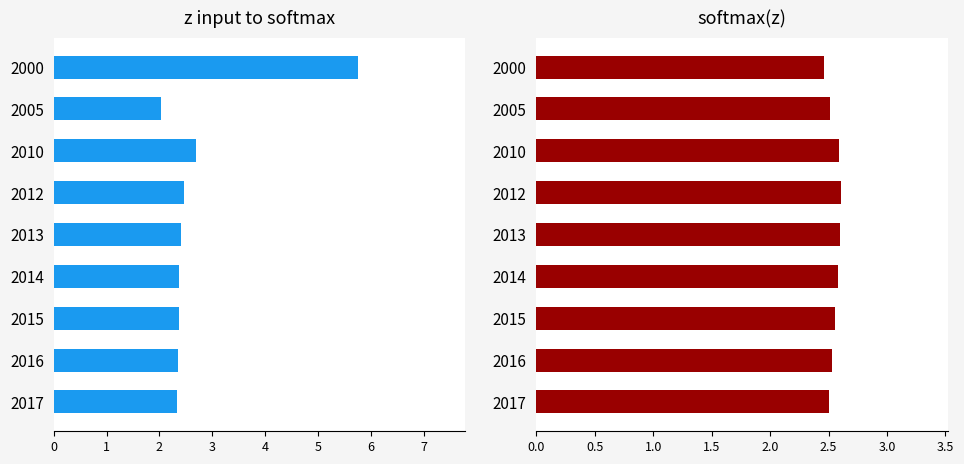

At how many categories does at least one series exceed 2?

9